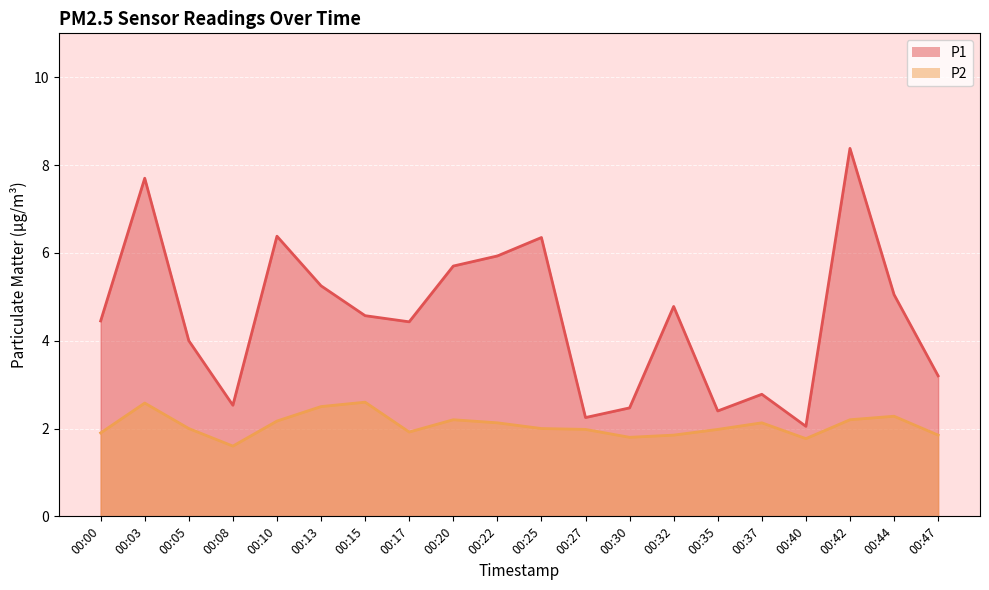

Reading left to right, extract all data points from this chart.

P1: 4.5	7.7	4.0	2.5	6.4	5.2	4.6	4.4	5.7	5.9	6.3	2.2	2.5	4.8	2.4	2.8	2.0	8.4	5.0	3.2
P2: 1.9	2.6	2.0	1.6	2.2	2.5	2.6	1.9	2.2	2.1	2.0	2.0	1.8	1.9	2.0	2.1	1.8	2.2	2.3	1.9